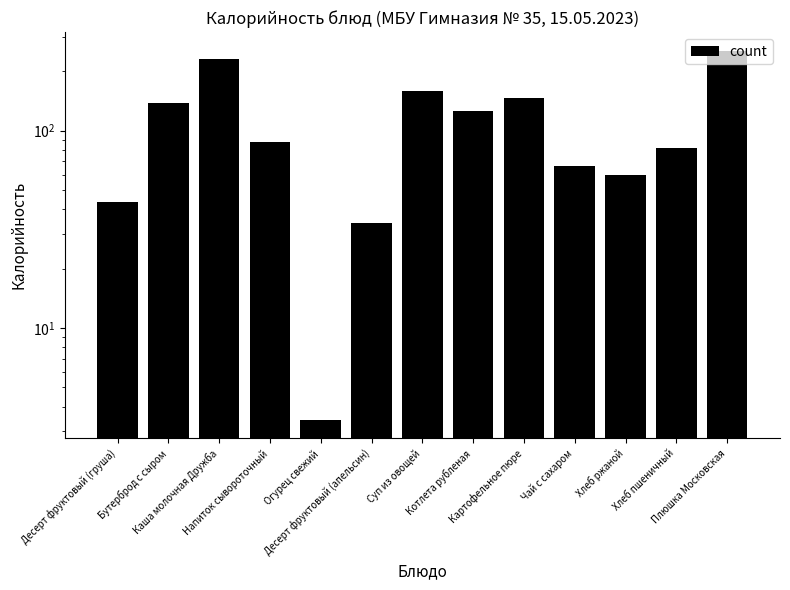

Which has a higher value, Хлеб ржаной or Огурец свежий?

Хлеб ржаной